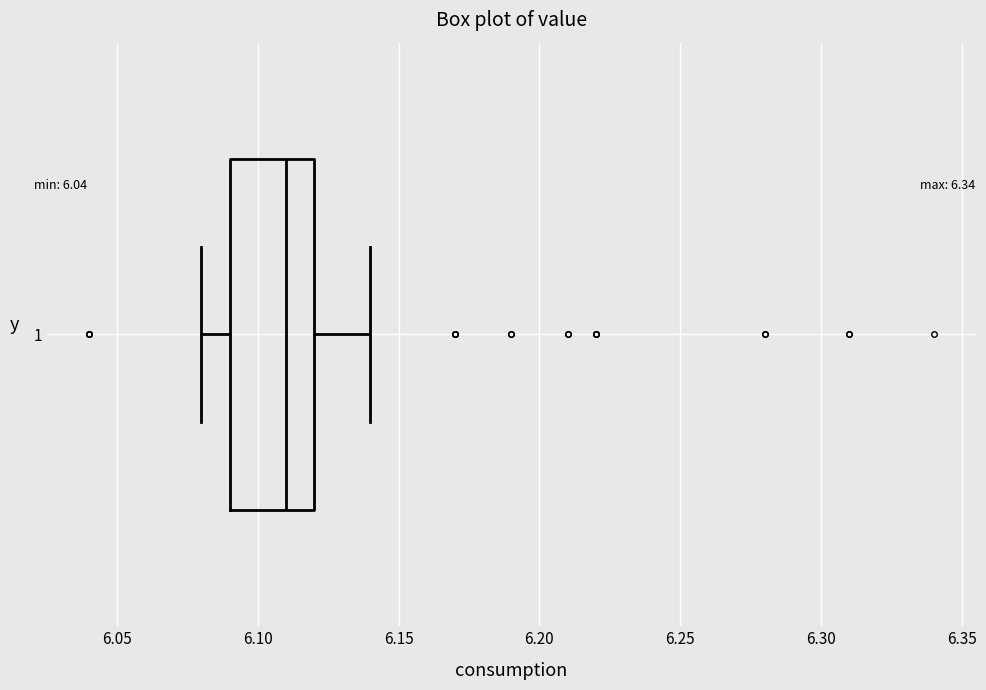

Transcribe this box plot: give where the median line is, the range the box spans, and where the two whiskers end, as read against the x-axis. The values are not printed on the chart, so give them approximately, as read against the axis.

median 6.11, box 6.09 to 6.12, whiskers 6.08 to 6.14